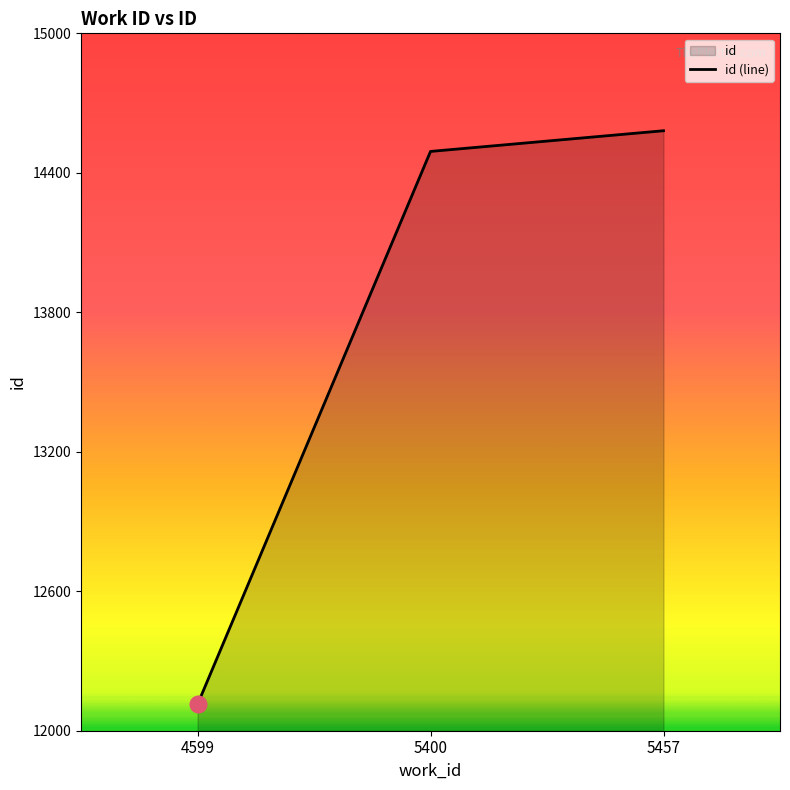

Is it true that the value at 5457 is 9390?

False